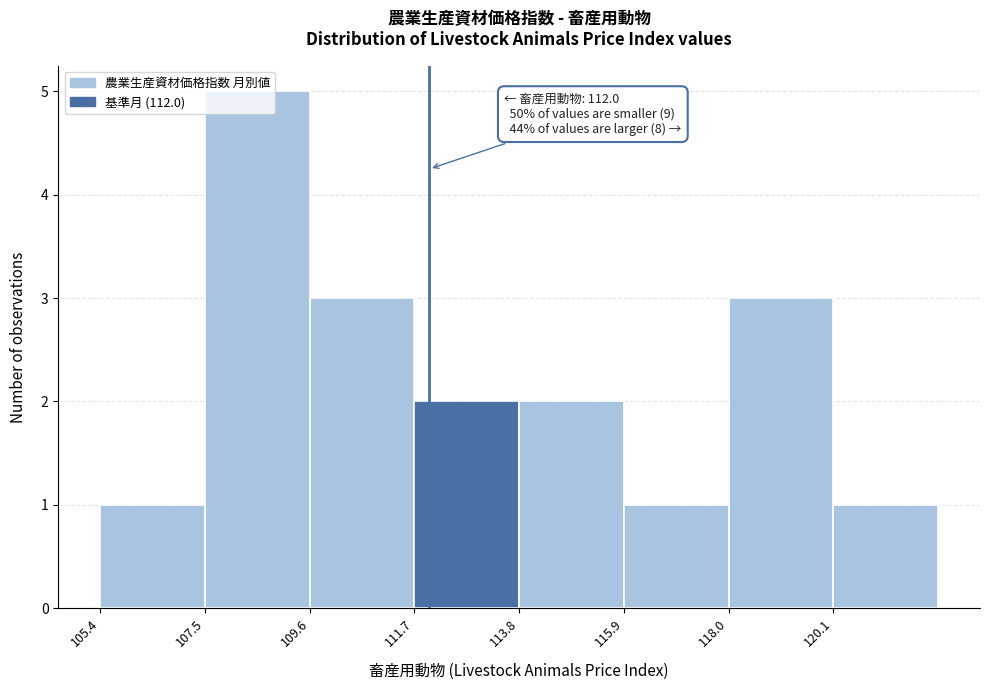

Over which range of the x-axis is the bar tallest?

107.5 to 109.6